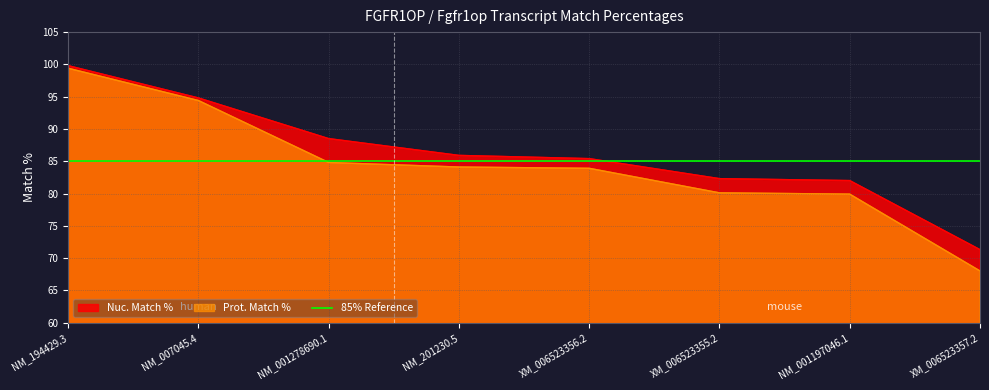

What is the approximate value of Nuc. Match % at NM_194429.3?

99.8